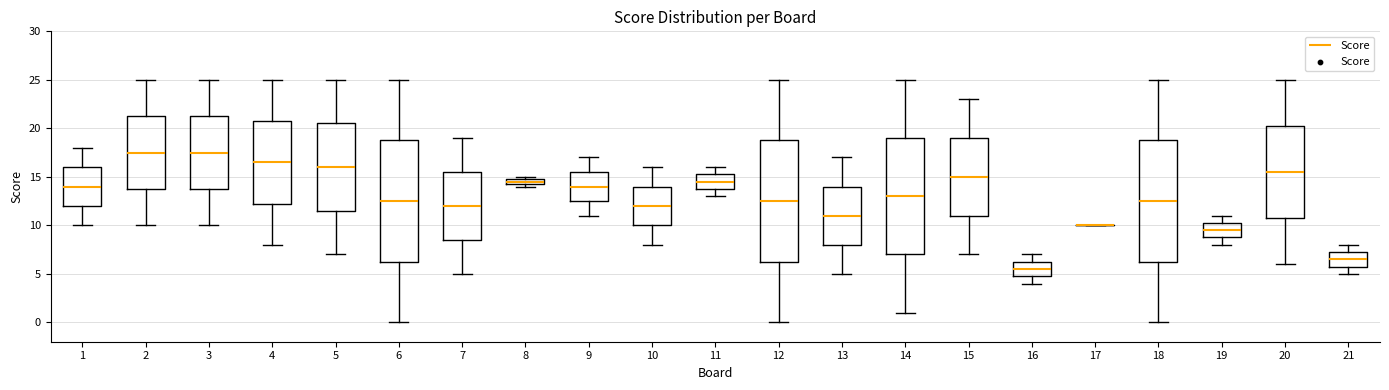

Where does the median line of the box at x = 15 sit on the y-axis? The values are not printed on the chart, so give them approximately, as read against the axis.

15.0